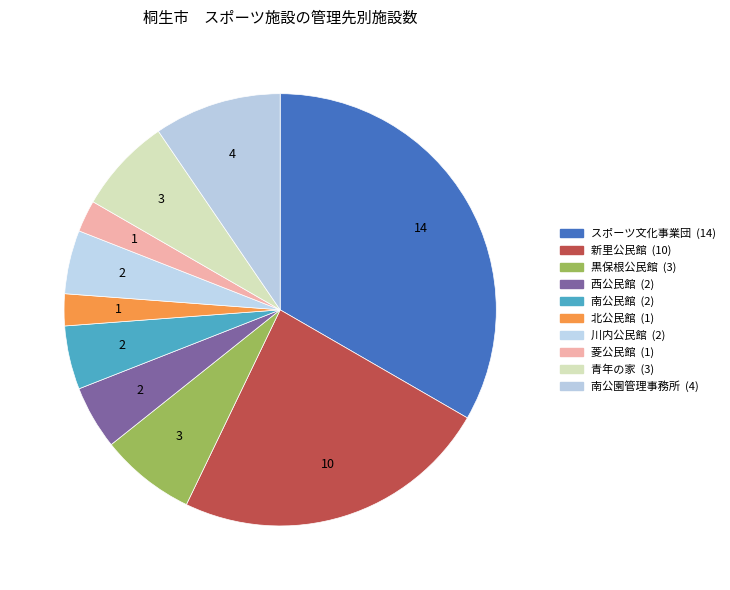

Does any single category account for the majority?

No